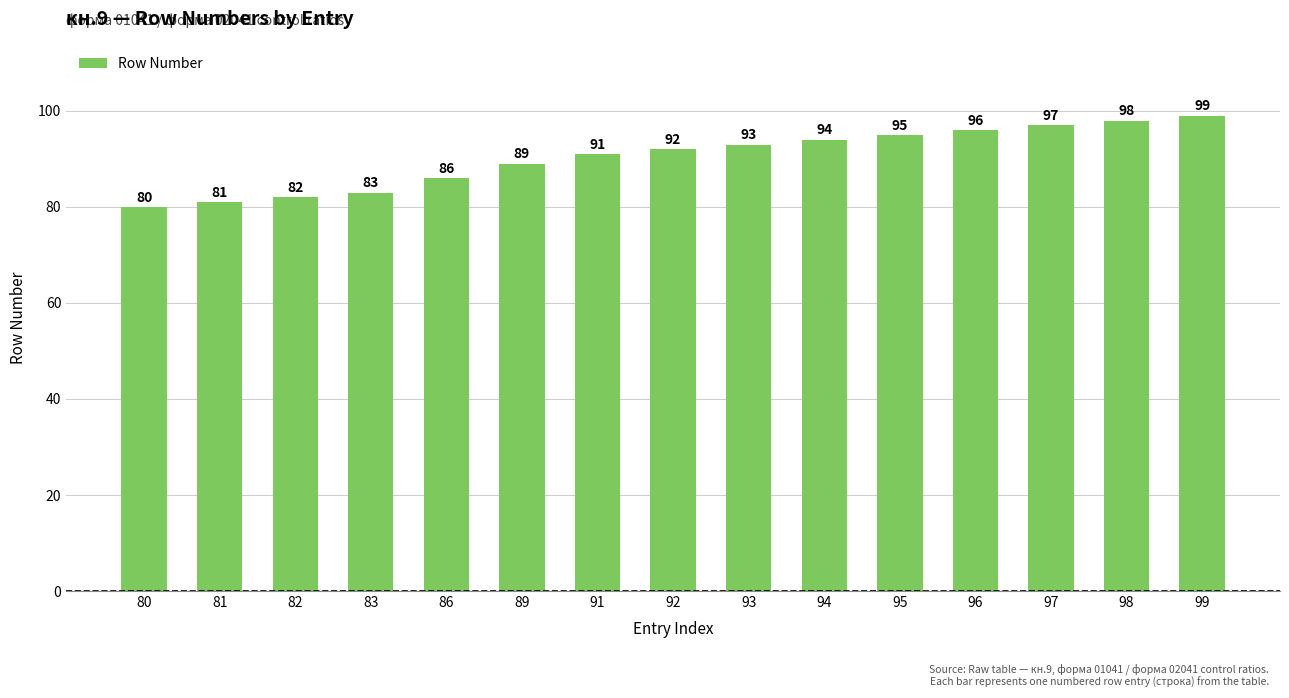

At which label is the value closest to 89?

89